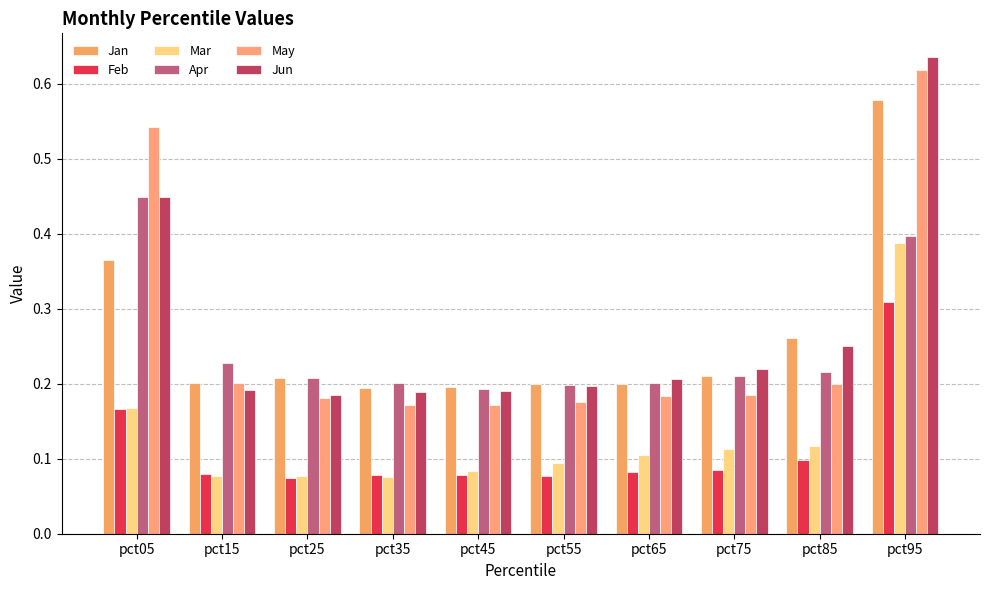

What is the smallest value displayed?

0.1